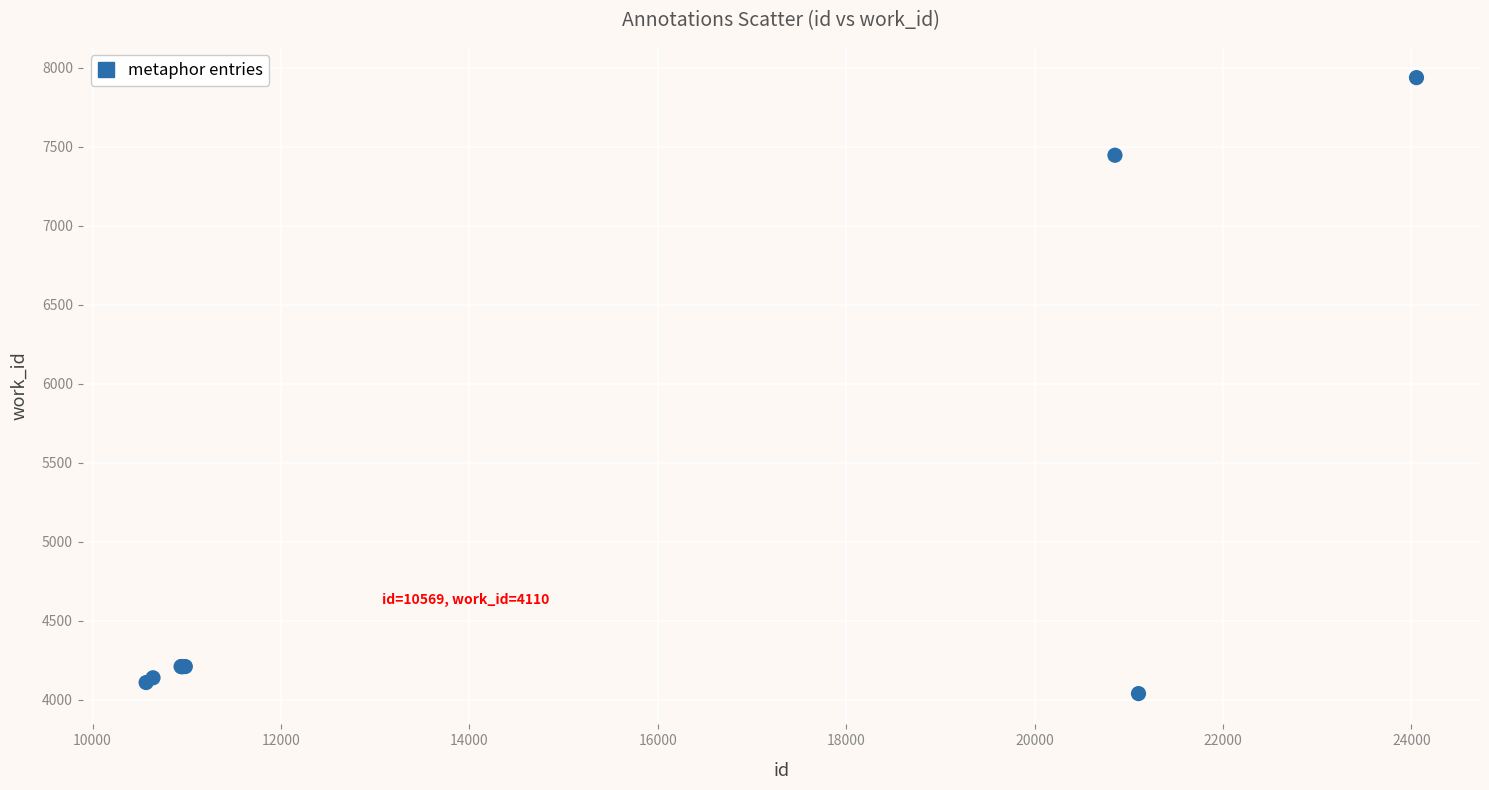

What Y value in the scatter plot is closest to 5989?

7447